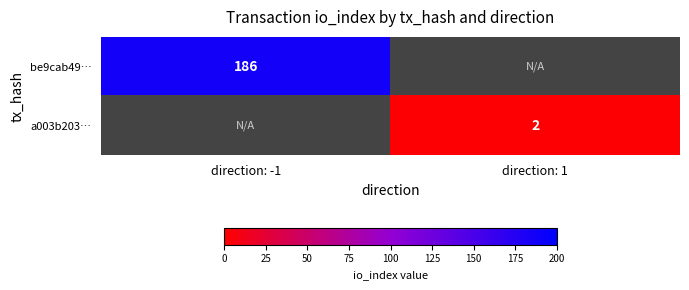

What is the minimum value shown in the chart?

2.0